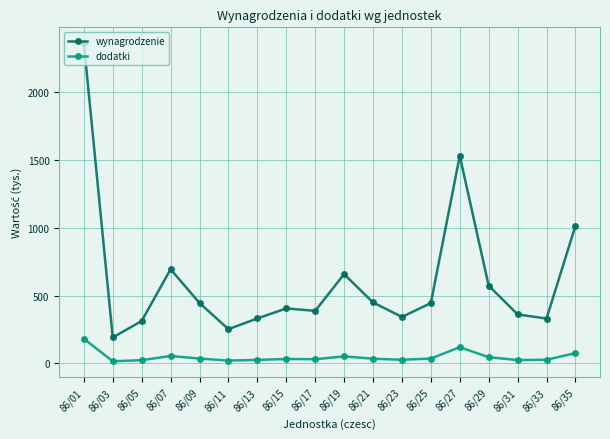

True or false: dodatki and wynagrodzenie intersect in this chart.

False